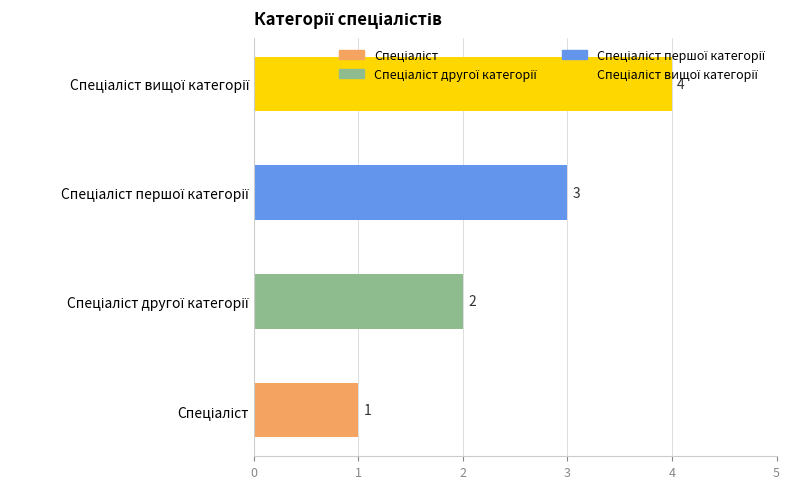

What is the smallest value displayed?

1